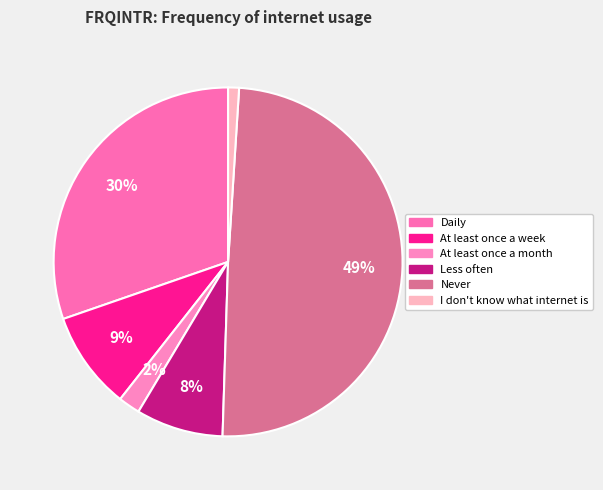

Which category has the biggest portion of the pie?

Never